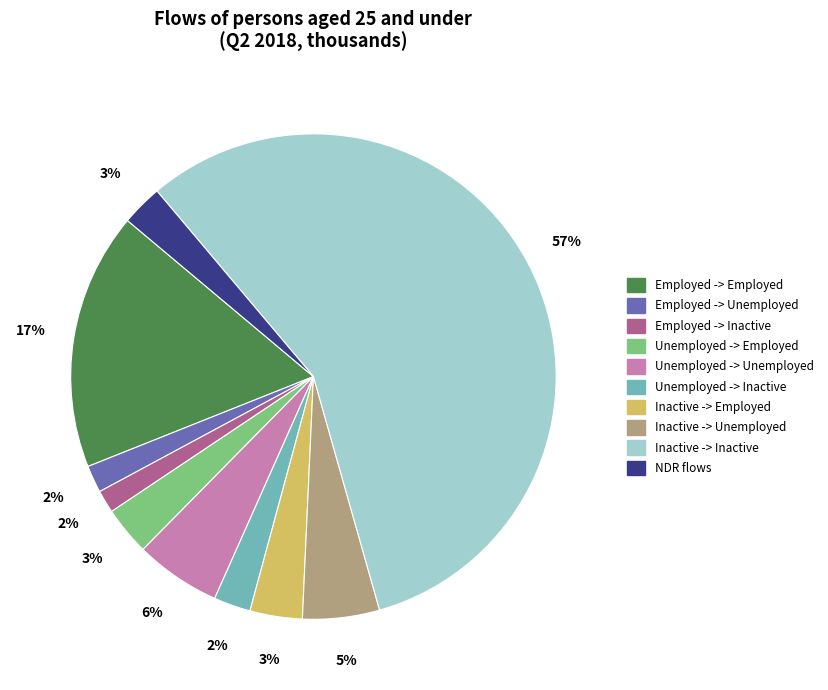

How many segments does this pie chart have?

10